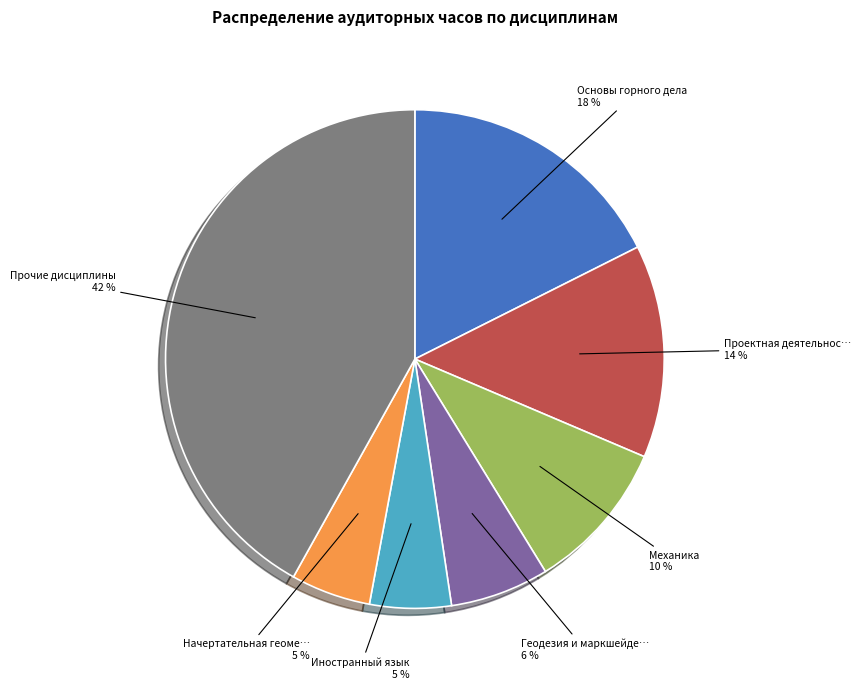

Is there any slice that represents more than half of the pie?

No